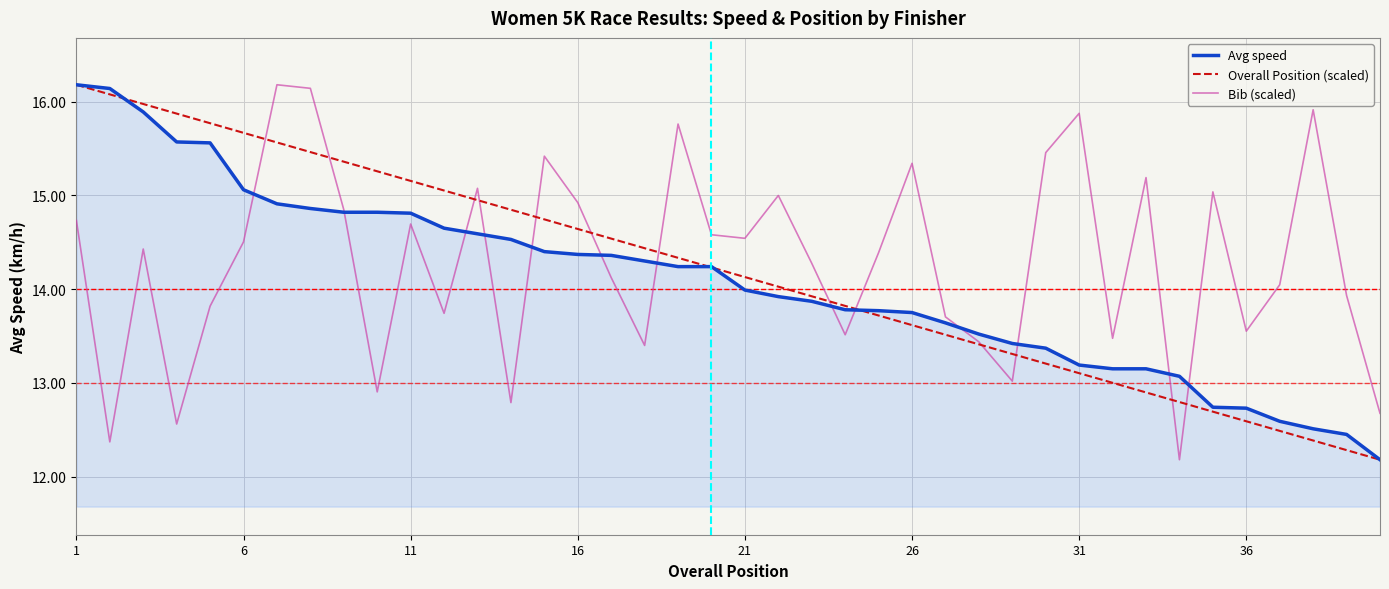

Which series has the largest total across all categories?

Bib (scaled)